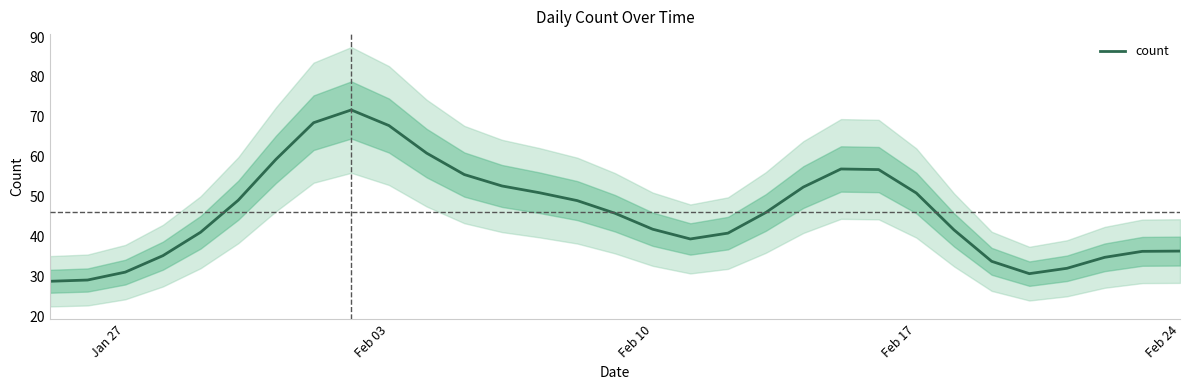

What is the lowest value of the count series?

28.7